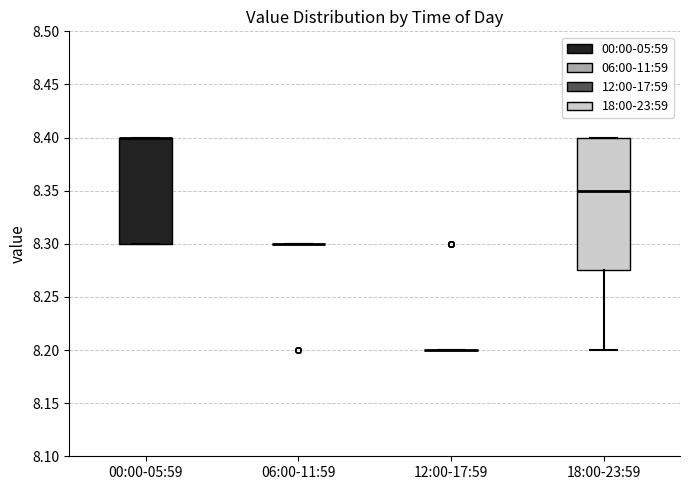

Reading left to right, transcribe this box plot: for each box, give where its median line is, the range the box spans, and where its two whiskers end, as read against the y-axis. The values are not printed on the chart, so give them approximately, as read against the axis.

00:00-05:59: median 8.400 (drawn on the box's upper edge), box 8.300 to 8.400, whiskers 8.300 to 8.400
06:00-11:59: box collapsed to a line at 8.300, whiskers 8.300 to 8.300
12:00-17:59: box collapsed to a line at 8.200, whiskers 8.200 to 8.200
18:00-23:59: median 8.350, box 8.275 to 8.400, whiskers 8.200 to 8.400